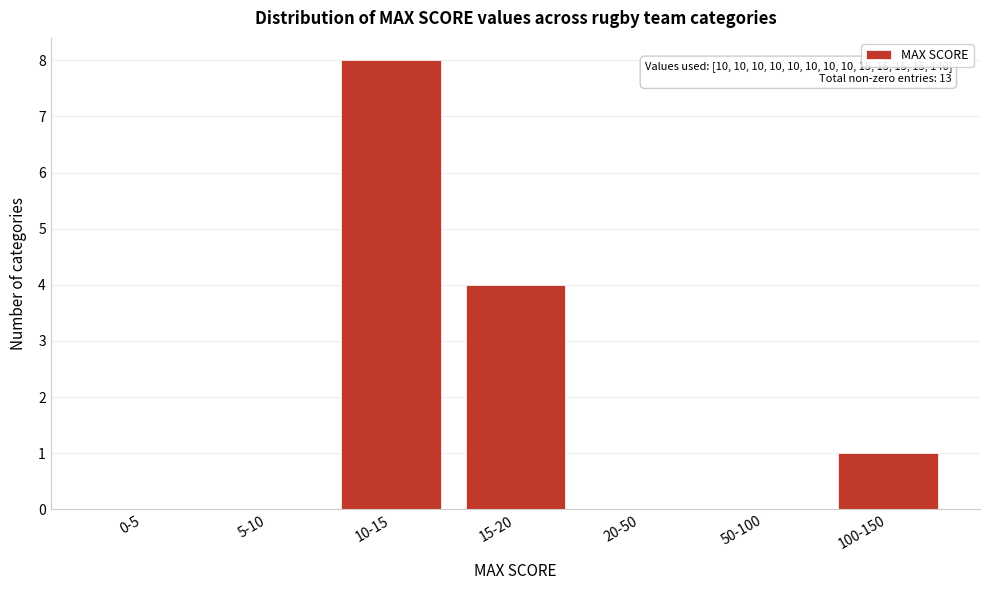

Reading left to right, extract all data points from this chart.

0-5=0	5-10=0	10-15=8	15-20=4	20-50=0	50-100=0	100-150=1